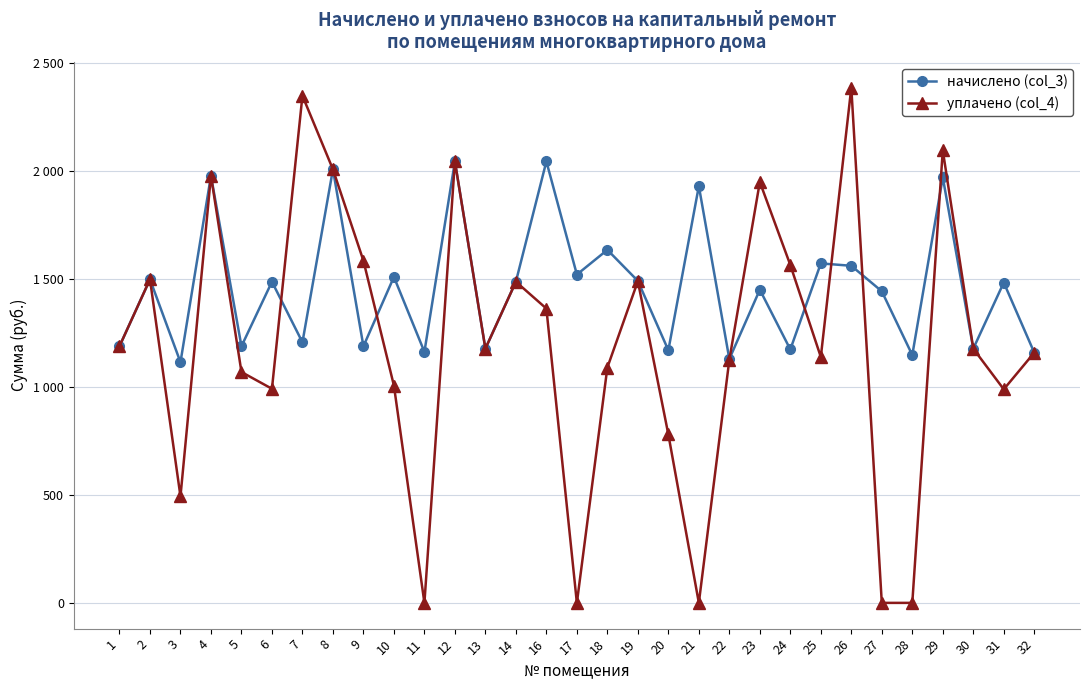

Is this an area chart (filled region under the line)?

No